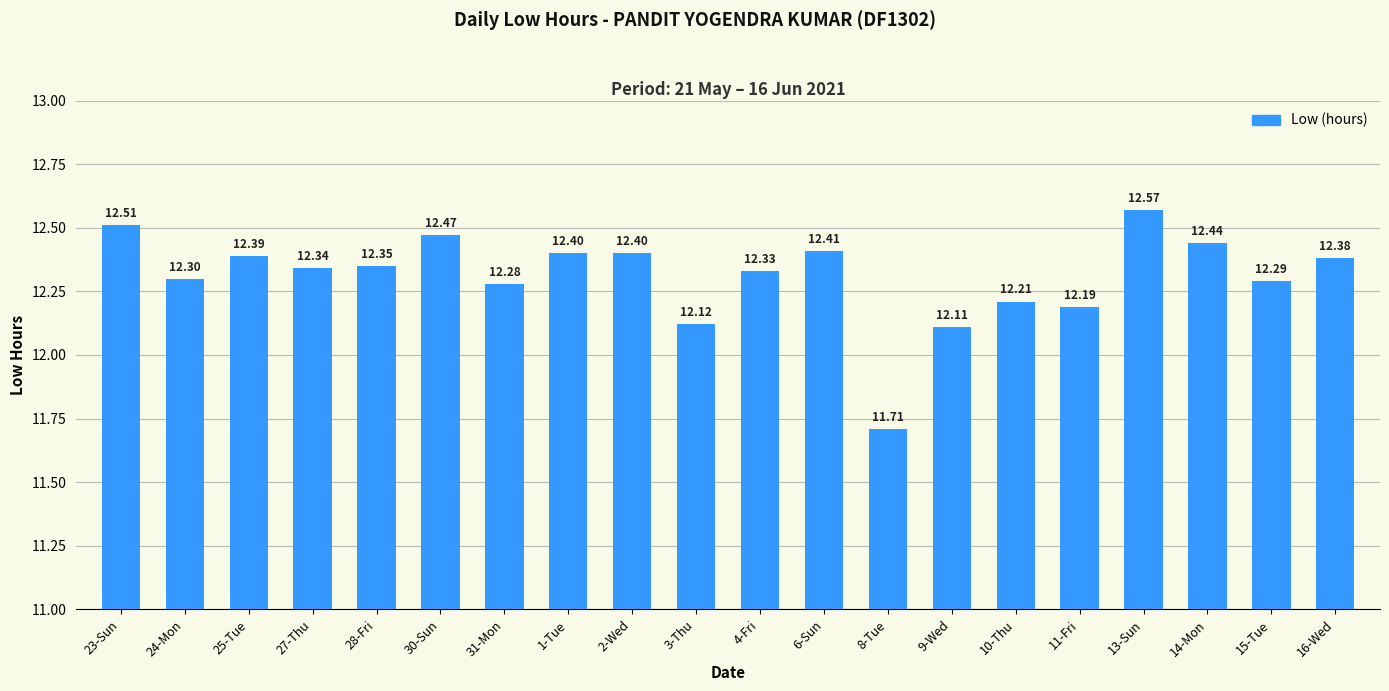

What is the maximum value shown in the chart?

12.6